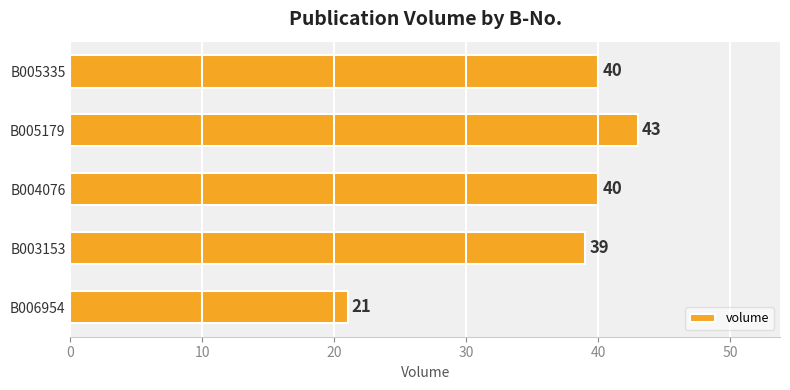

Where is the data nearest to the value 32?

B003153